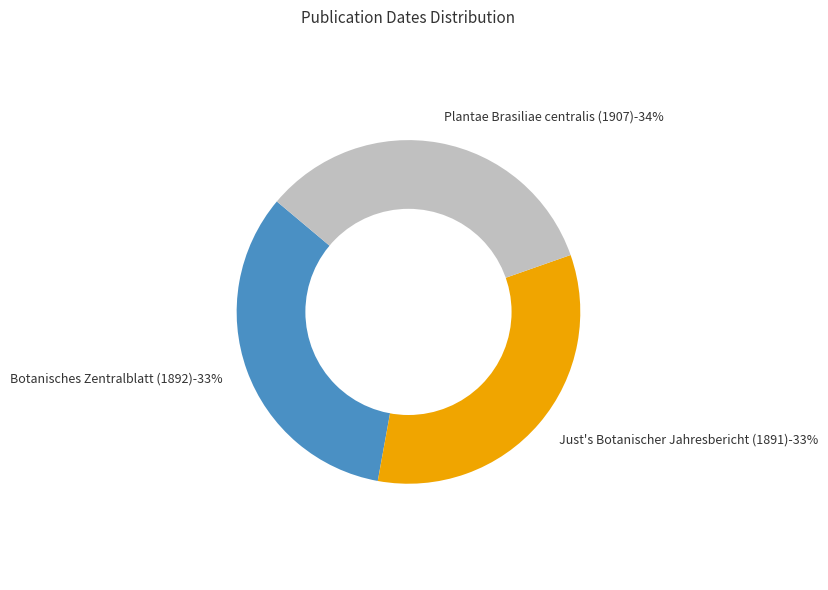

Rank the categories by value from lowest to highest.

Just's Botanischer Jahresbericht (1891), Botanisches Zentralblatt (1892), Plantae Brasiliae centralis (1907)